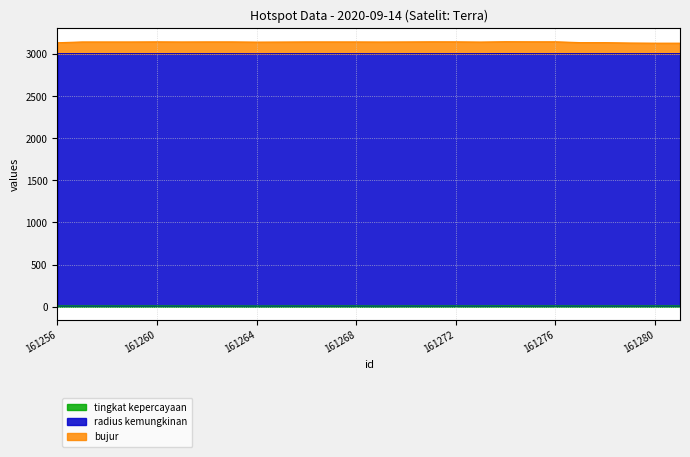

What is the total value across all series at 161274?

3159.0